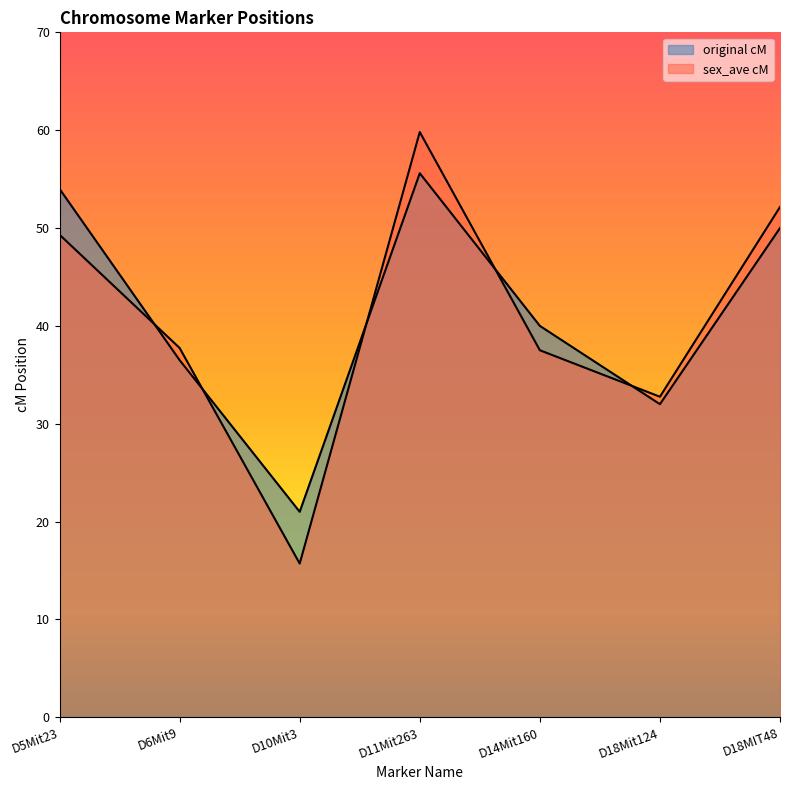

True or false: original cM has a value of 50.0 at D18MIT48.

True